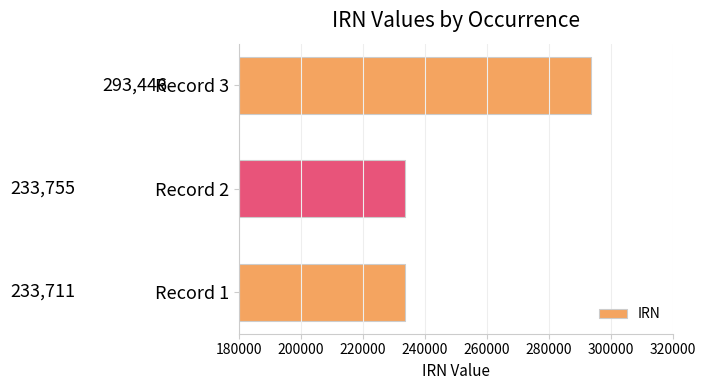

Which label corresponds to the smallest value in the chart?

Record 1